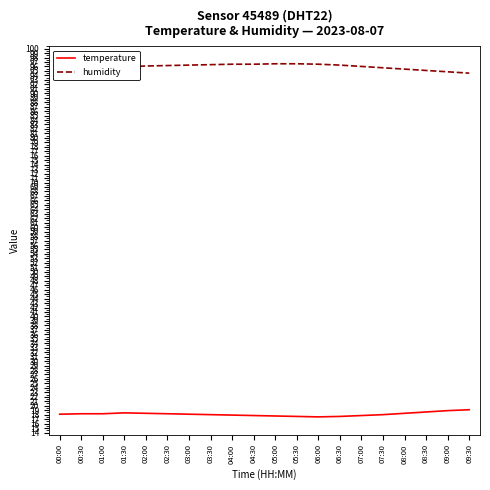

What is the spread (max minus min) of values at 08:00?

77.1